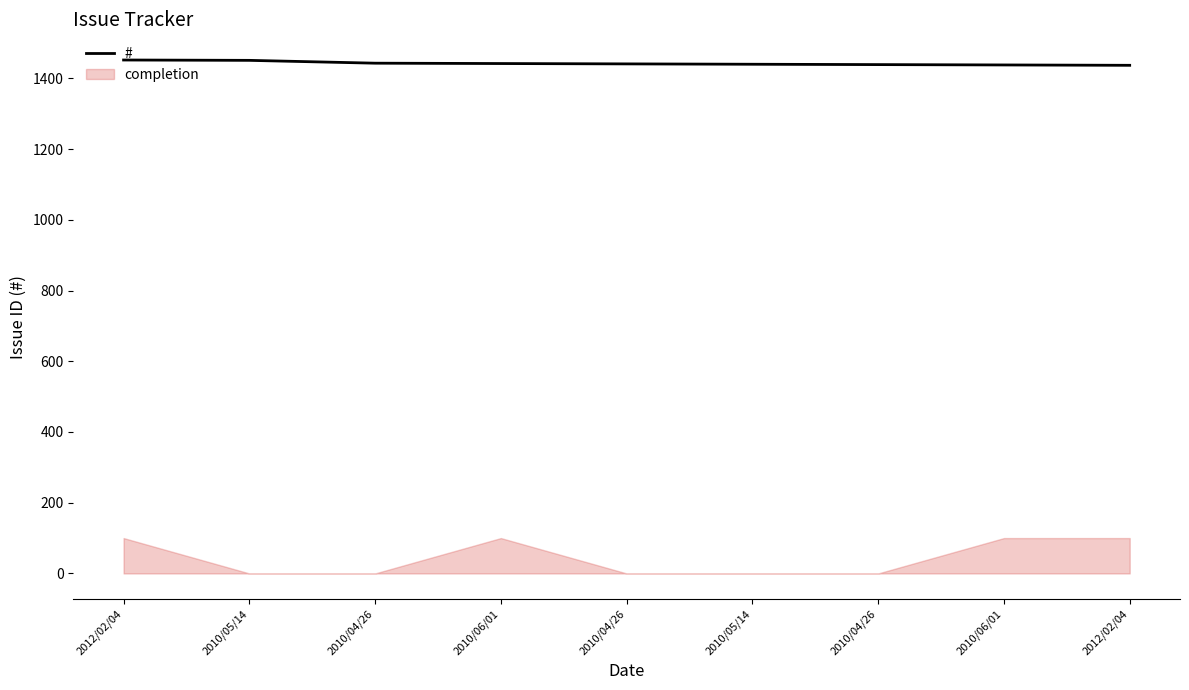

Reading left to right, what are all the values shown in this chart?

1452	1451	1443	1442	1441	1440	1439	1438	1437